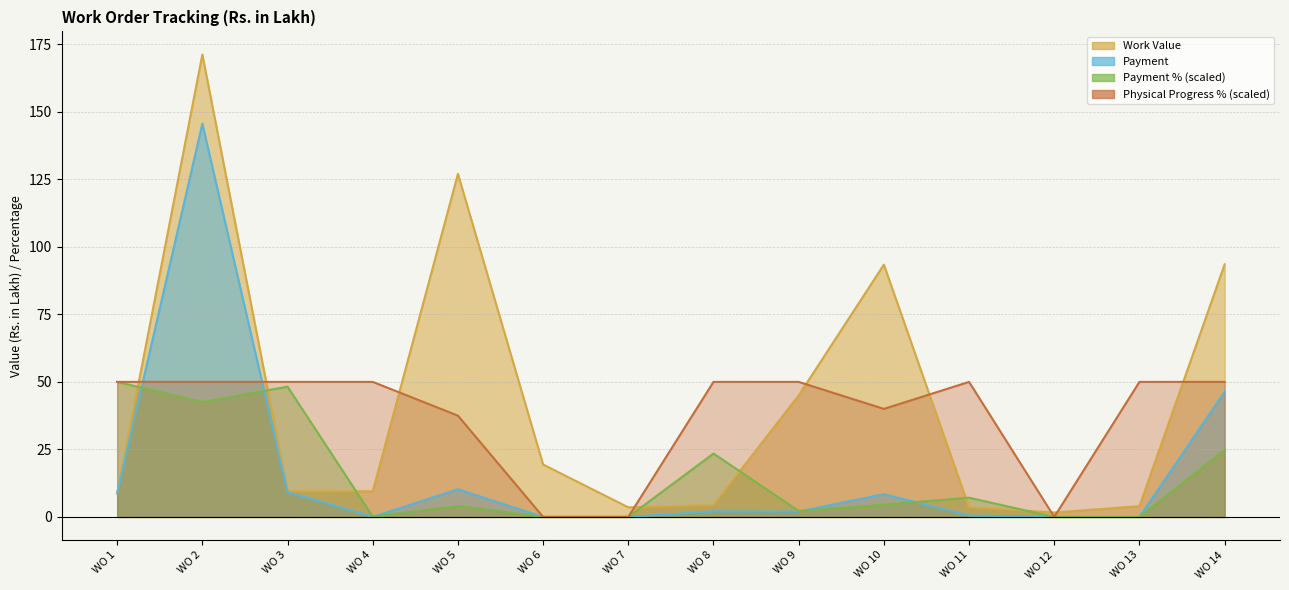

At which category does Payment reach its first local peak?

WO 2